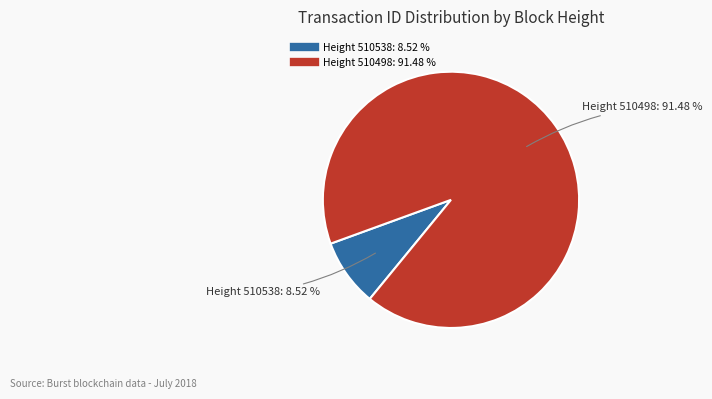

Is there a majority slice in this chart?

Yes